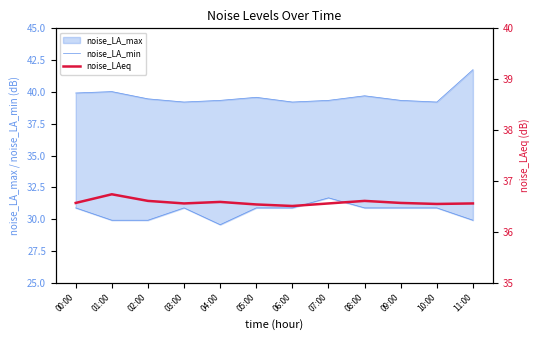

True or false: noise_LA_min and noise_LAeq intersect in this chart.

False